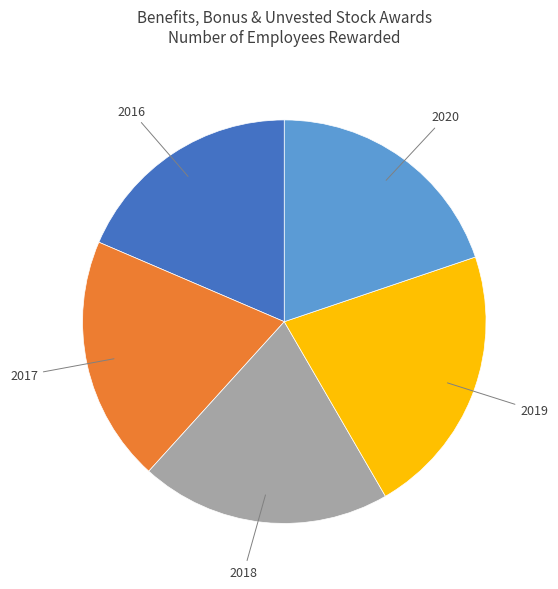

What is the largest slice in the pie chart?

2019